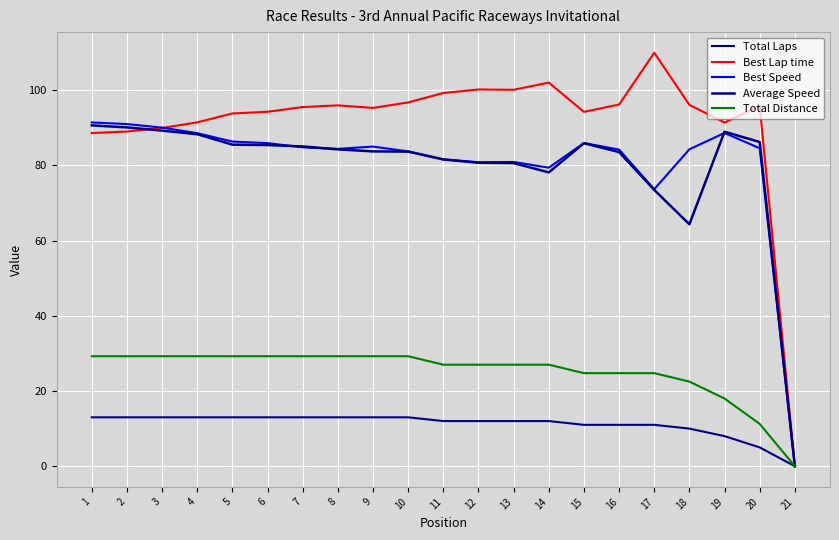

What is the highest value of the Best Speed series?

91.4